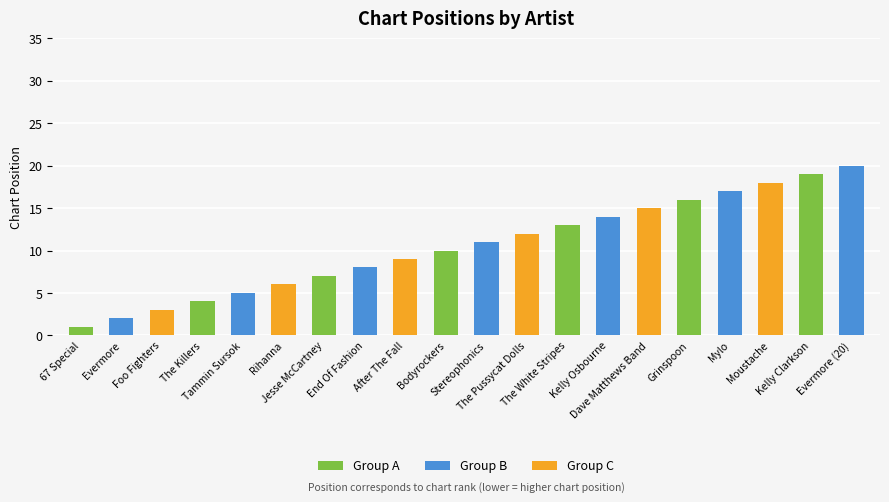

Count the number of categories in the chart.

20